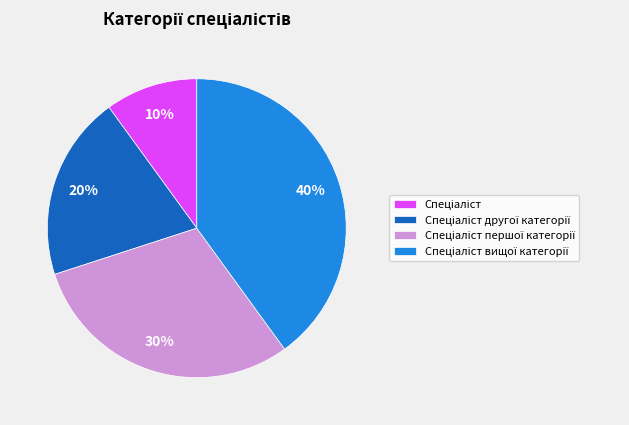

To the nearest percent, what is the average slice percentage?

25%